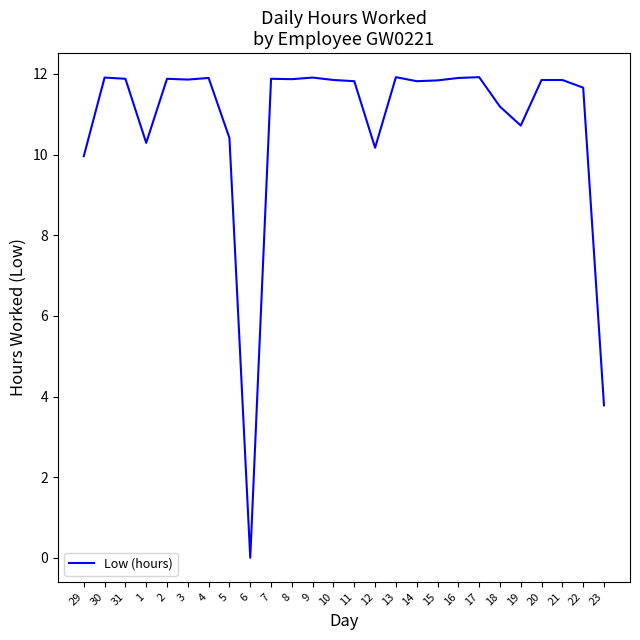

Does the chart display data point markers on the line(s)?

No